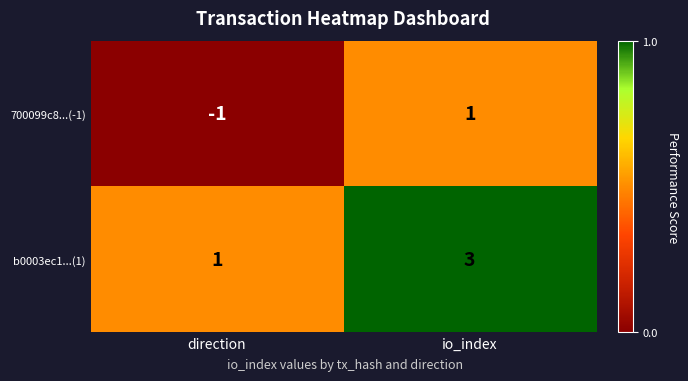

Rank the series at direction from lowest to highest value.

700099c8...(-1), b0003ec1...(1)